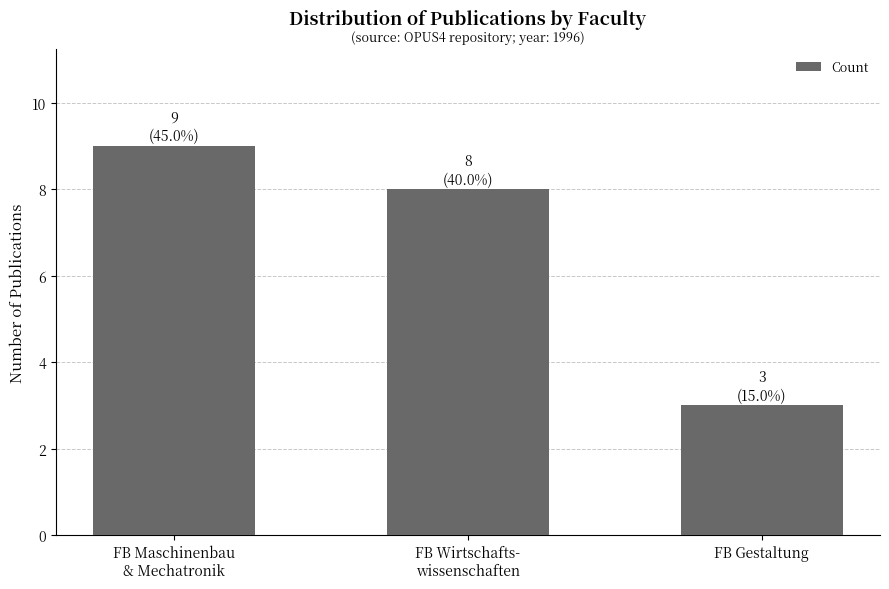

What is the label of the 3rd bar from the left?

FB Gestaltung